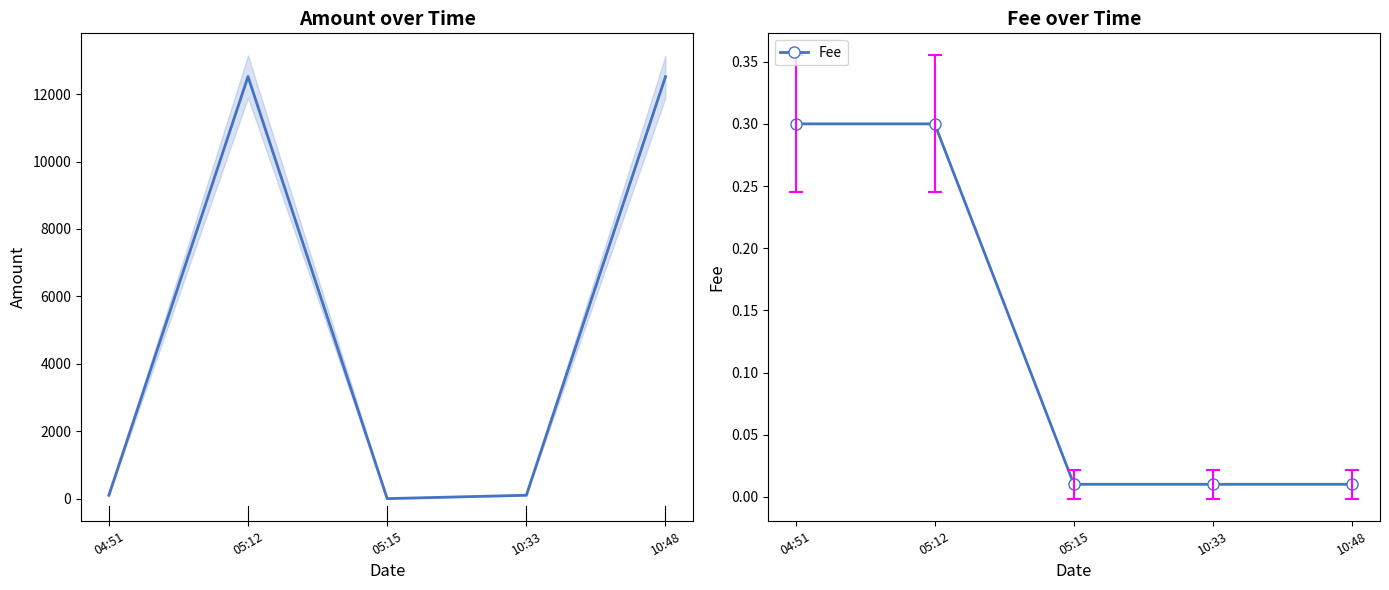

At which category is the sum across all series the highest?

05:12